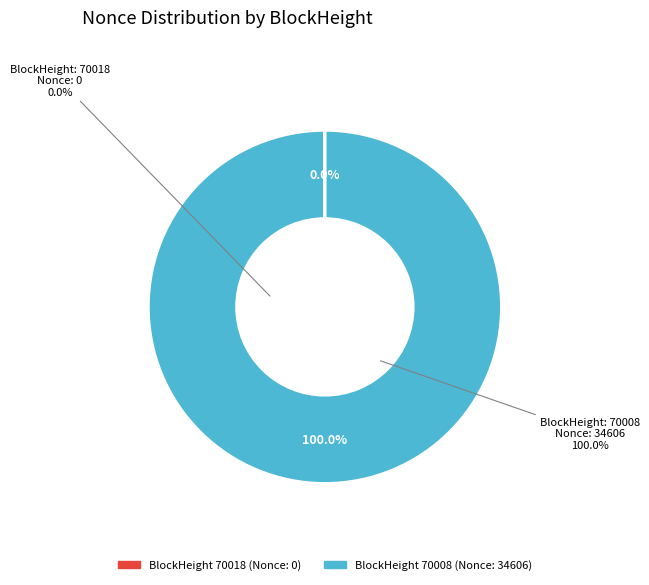

Does 70018 account for over 50% of the chart?

No